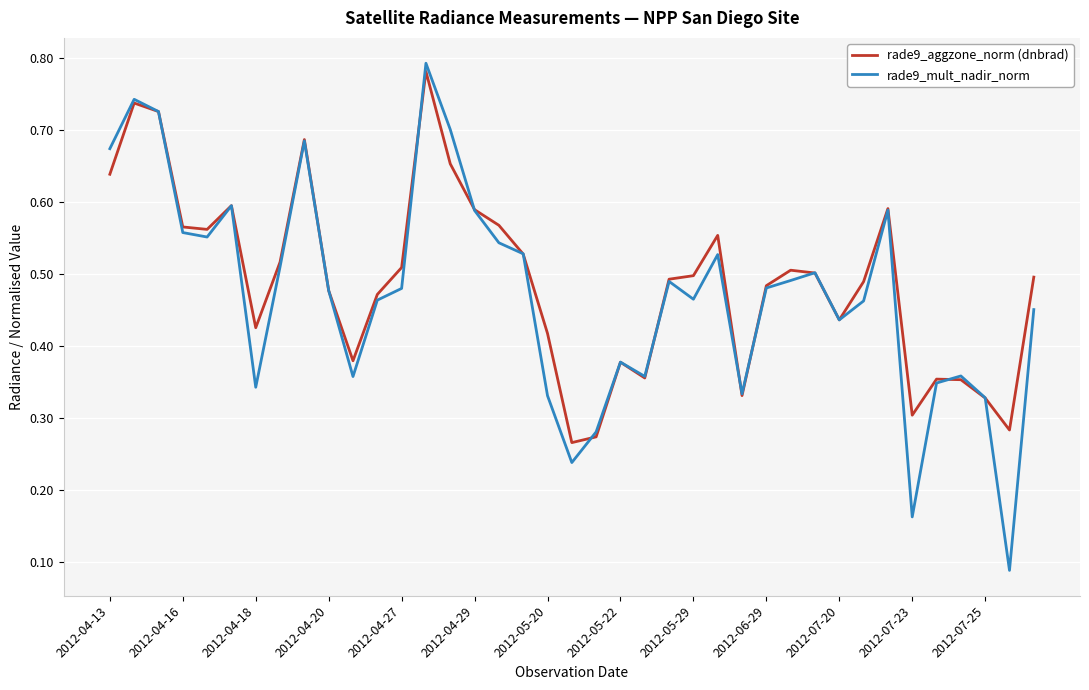

How many rade9_mult_nadir_norm values are between 0 and 1?

39